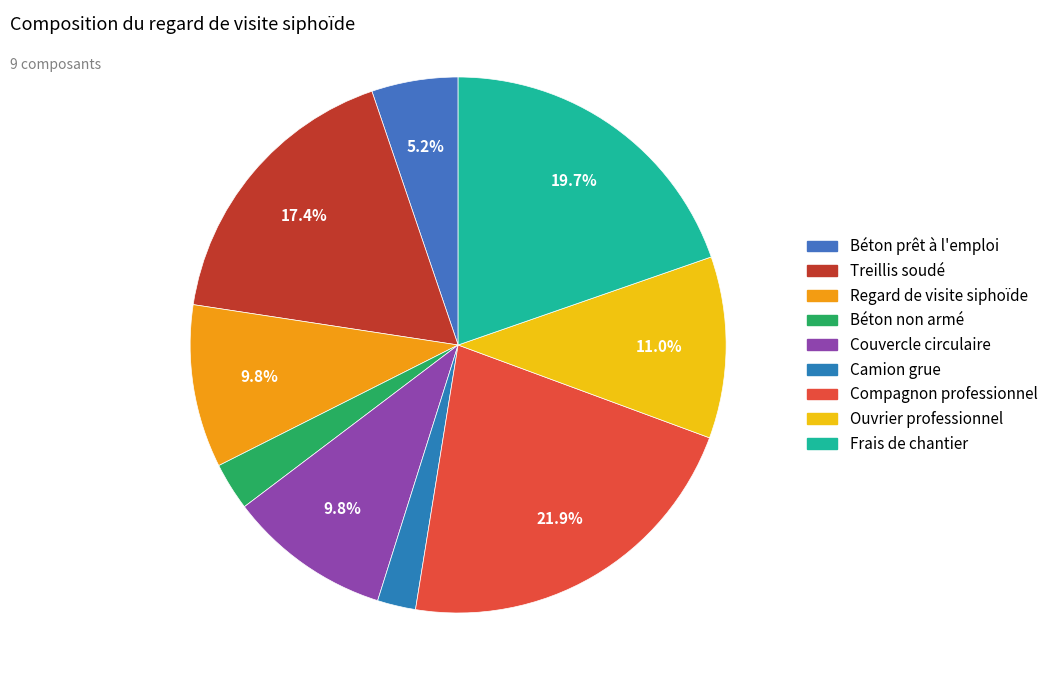

How many slices are in this pie chart?

9